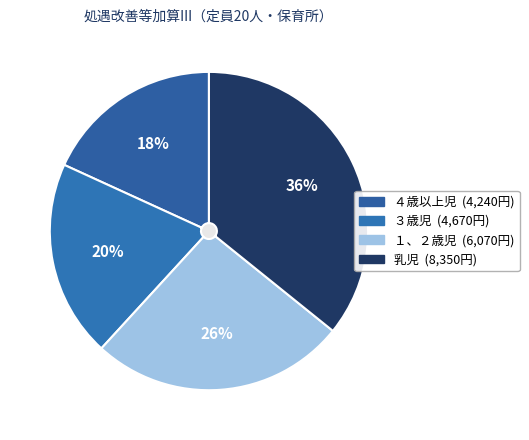

Which slice is the largest?

乳児